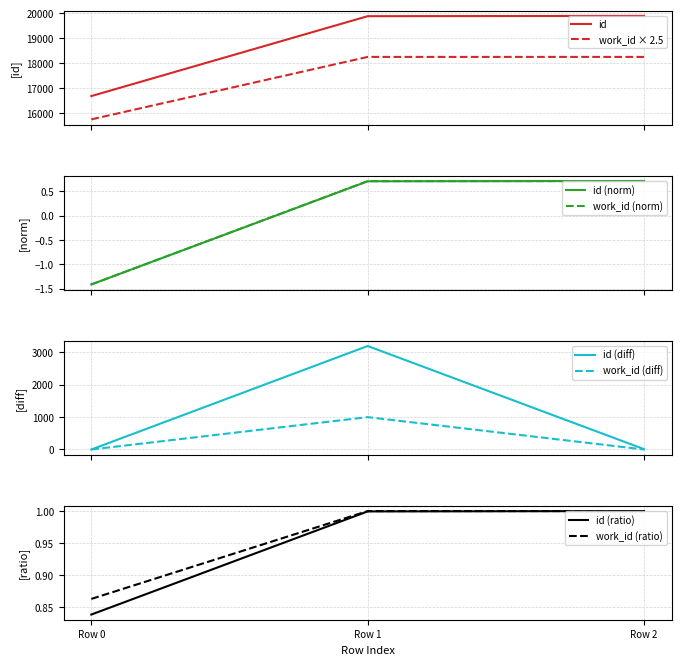

Does the chart have visible grid lines?

Yes